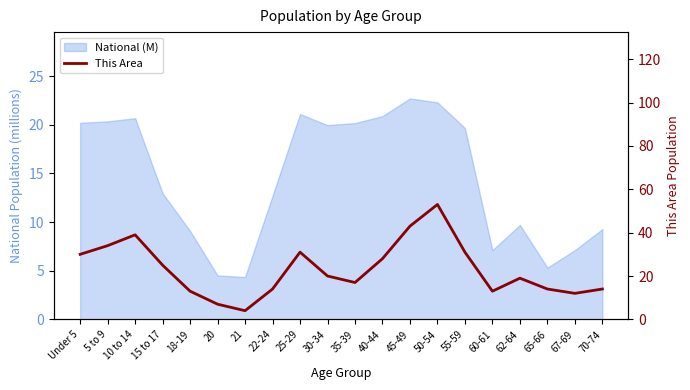

What is the minimum value shown in the chart?

4